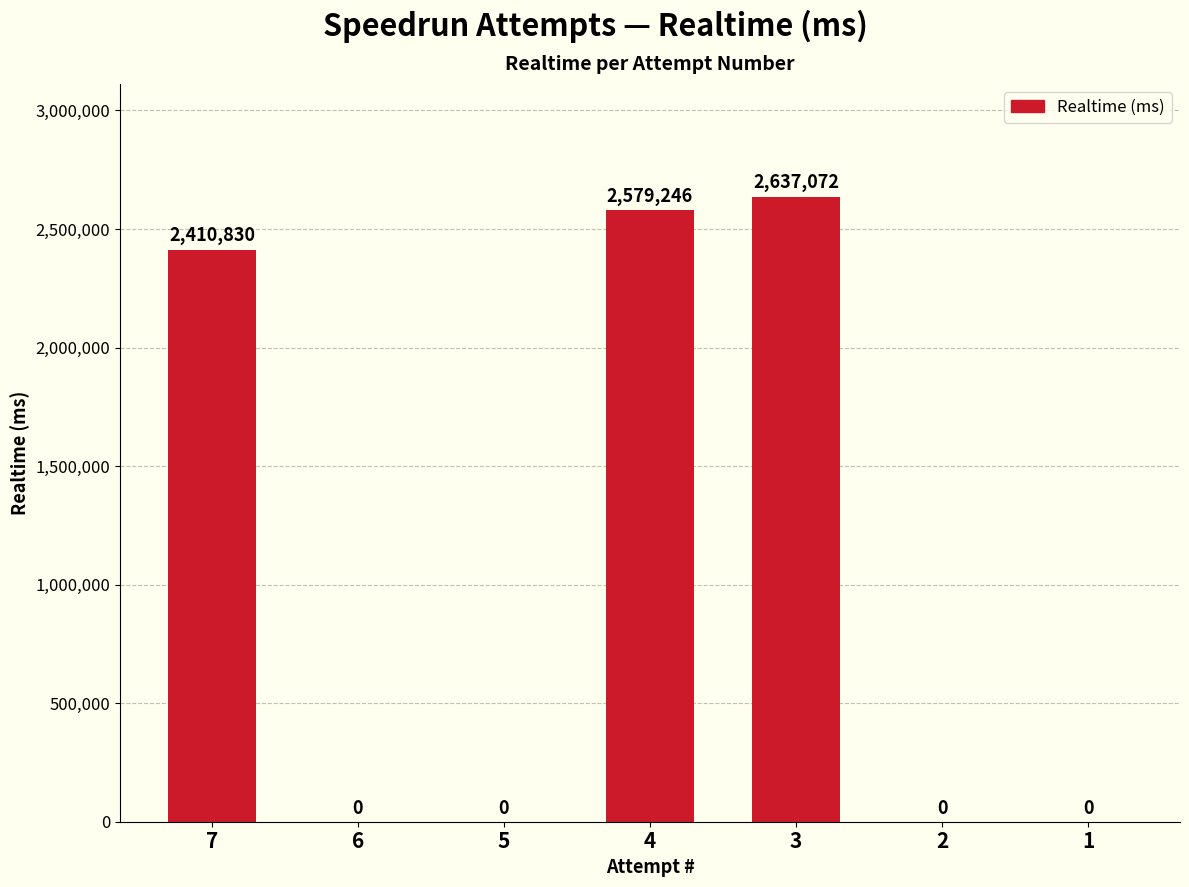

How many values are above zero?

3